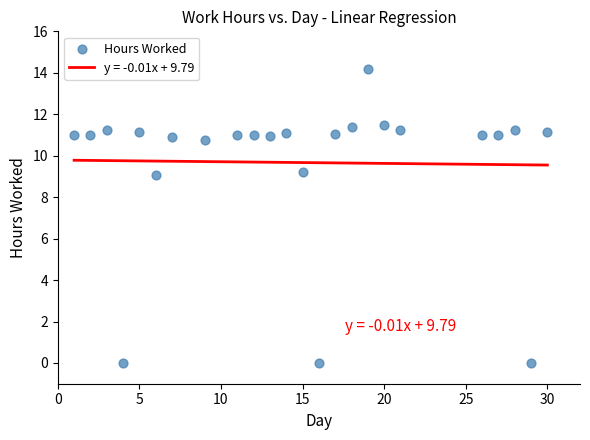

What is the range of X values (max minus min)?

29.0